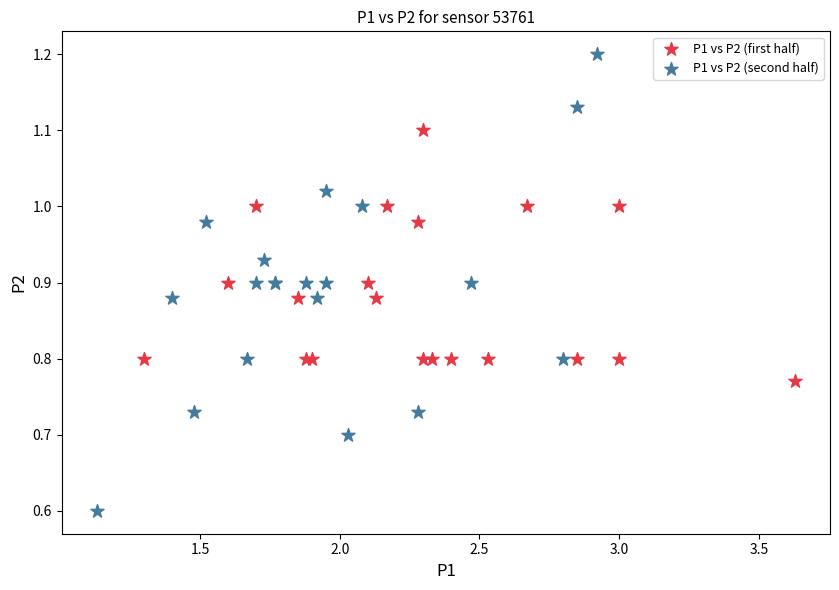

Which series contains the lowest Y value?

P1 vs P2 (second half)